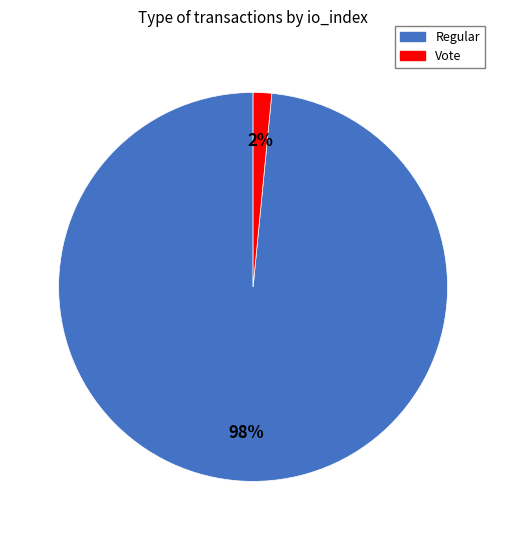

To the nearest percent, what is the average slice percentage?

50%